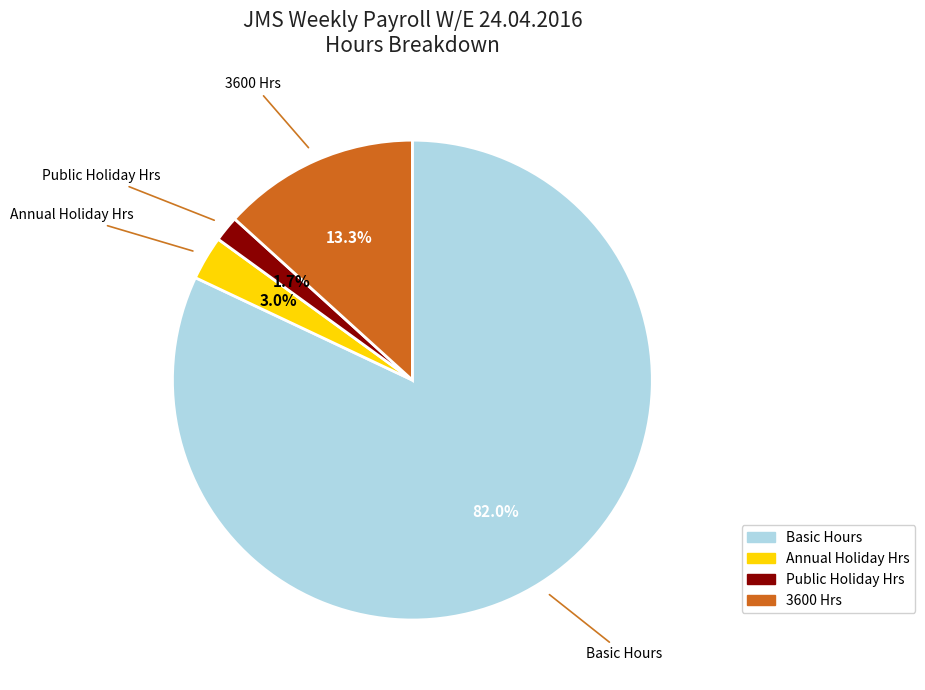

Is there any slice that represents more than half of the pie?

Yes